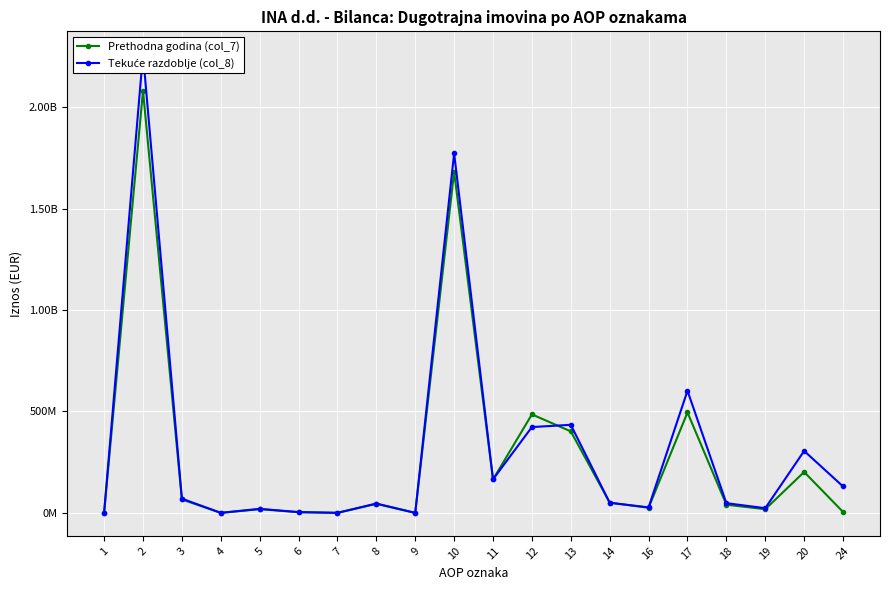

True or false: Prethodna godina (col_7) has a value of 19412491 at 18.

False